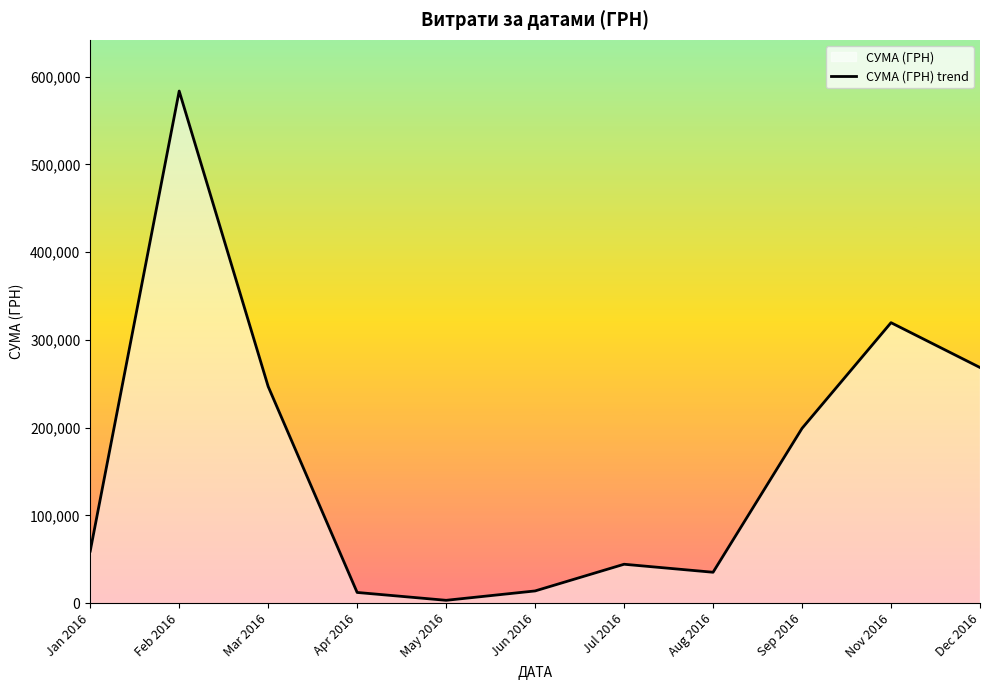

Is it true that the value at Jun 2016 is 13841.3?

True